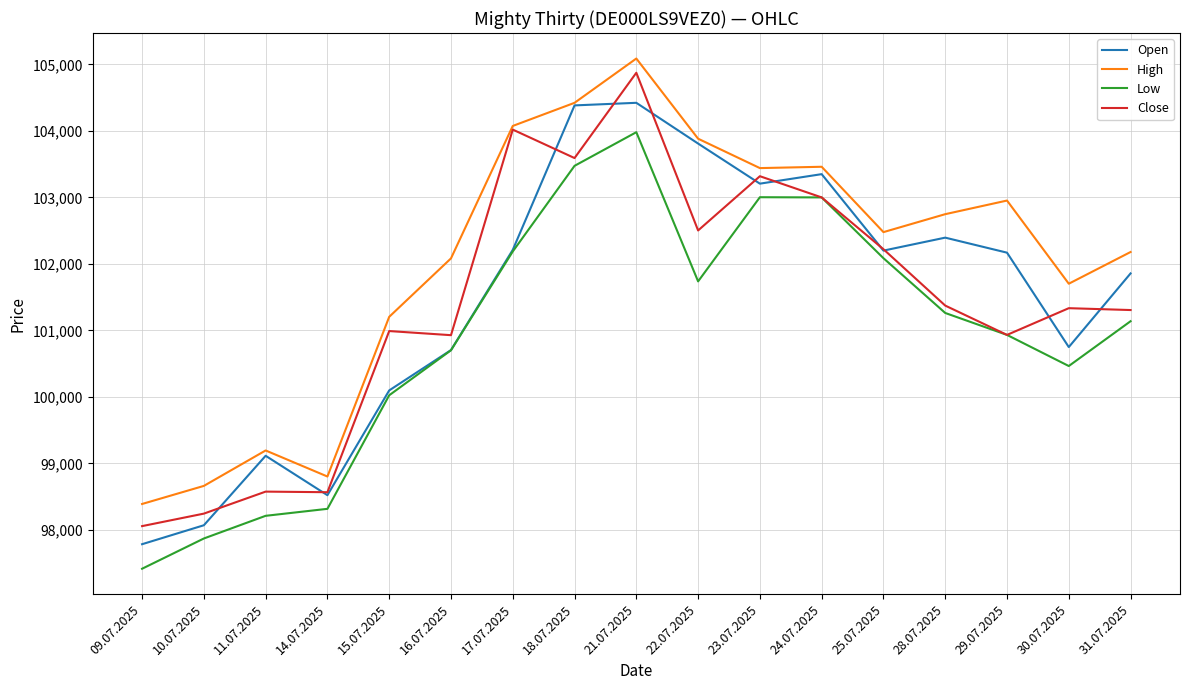

What are all the series names shown in the legend?

Open, High, Low, Close